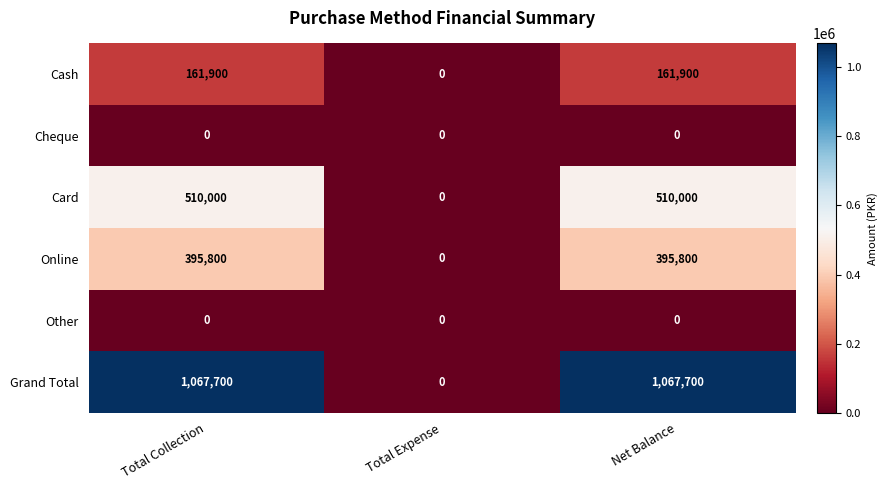

How many Grand Total values are between 0 and 1067700?

3